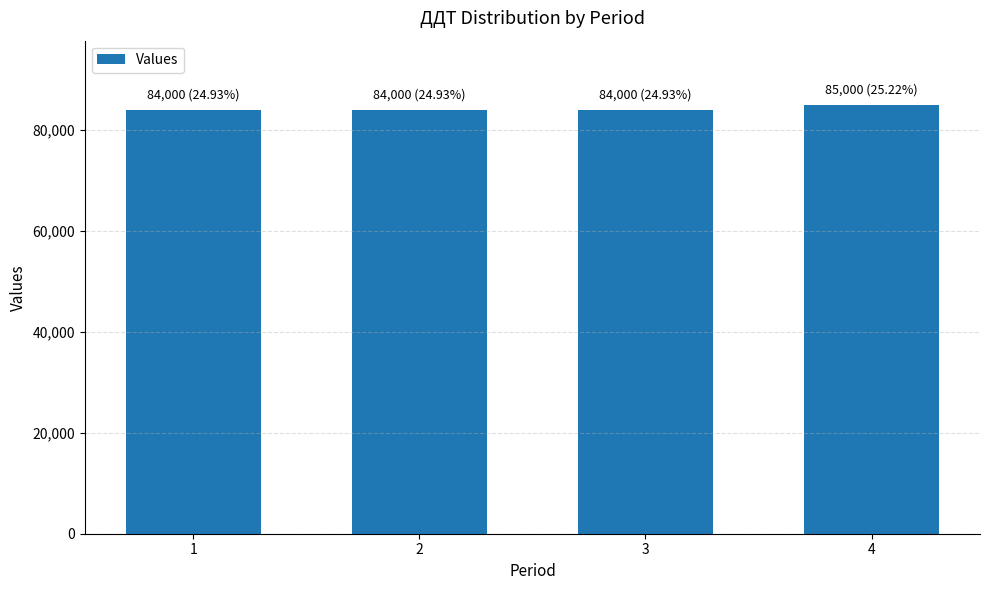

Is it true that the value at 3 is 116326?

False